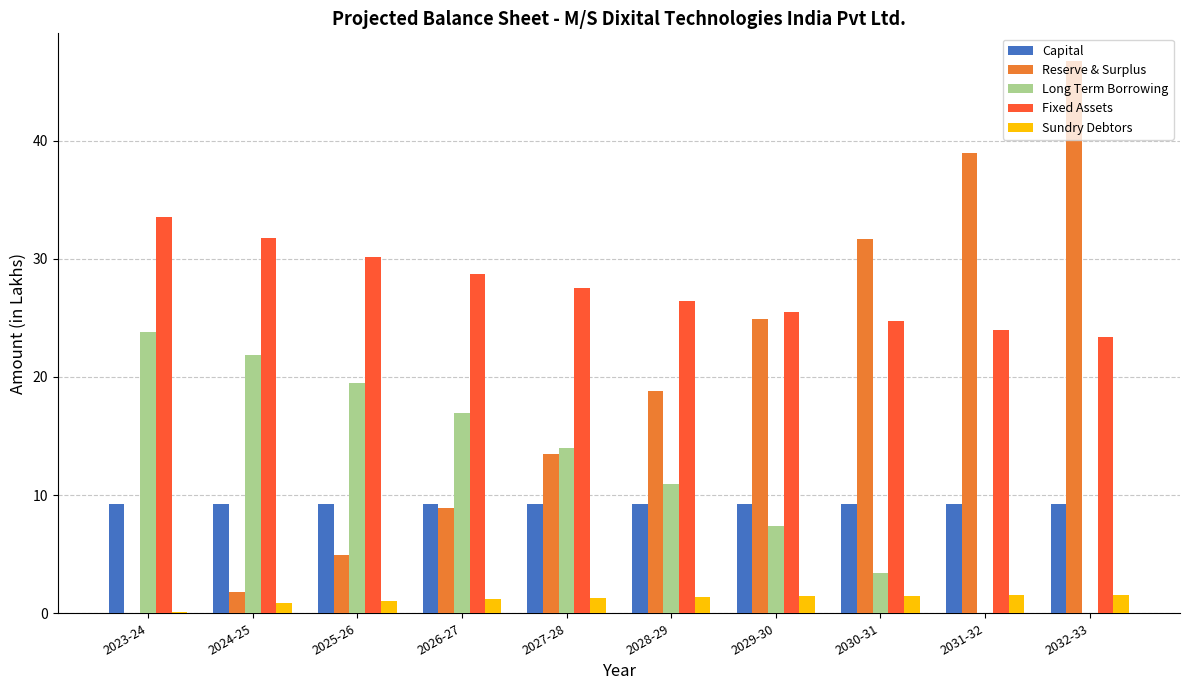

What is the sum of the Fixed Assets values at 2032-33 and 2026-27?

52.1